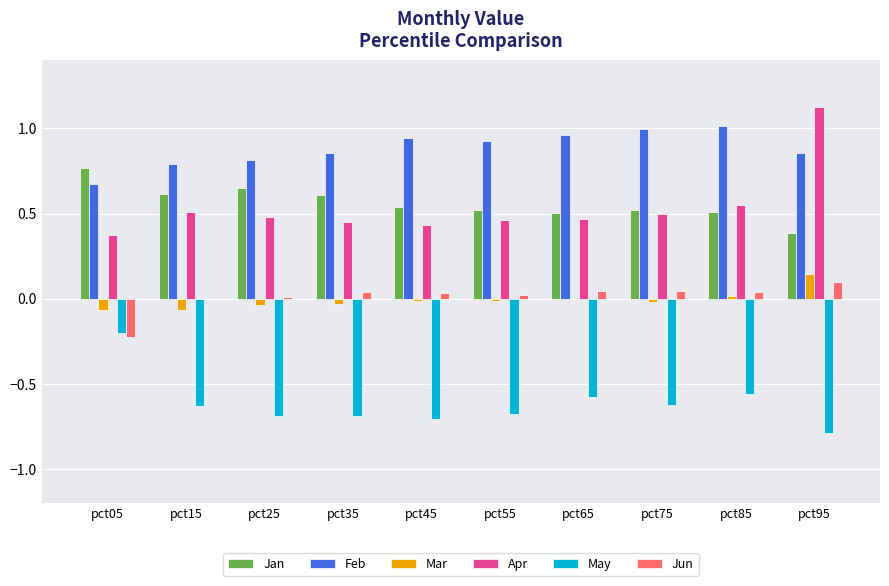

Which series has the largest total across all categories?

Feb